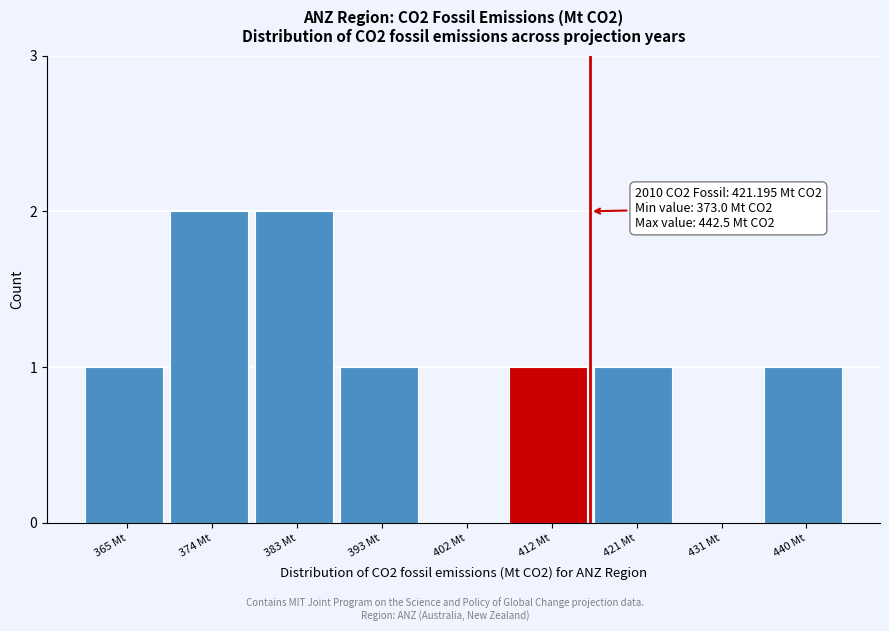

Reading right to left, what are all the values shown in this chart?

440 Mt=1	431 Mt=0	421 Mt=1	412 Mt=1	402 Mt=0	393 Mt=1	383 Mt=2	374 Mt=2	365 Mt=1